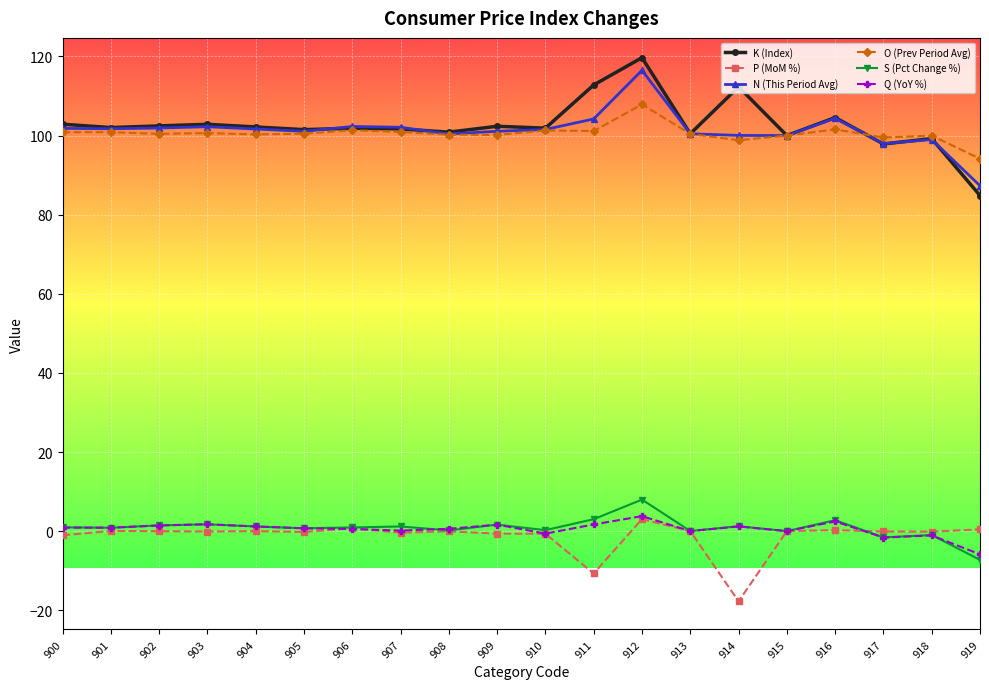

How many distinct data groups are displayed?

6